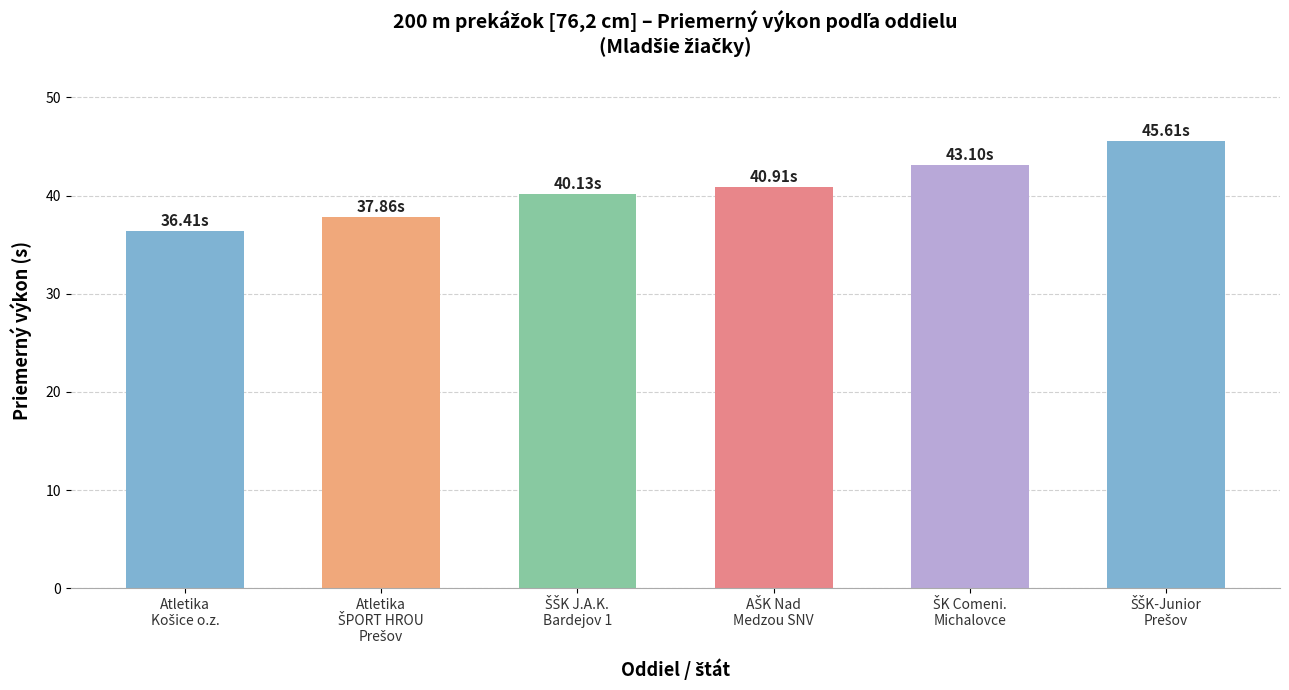

What is the difference between the maximum and minimum values?

9.2